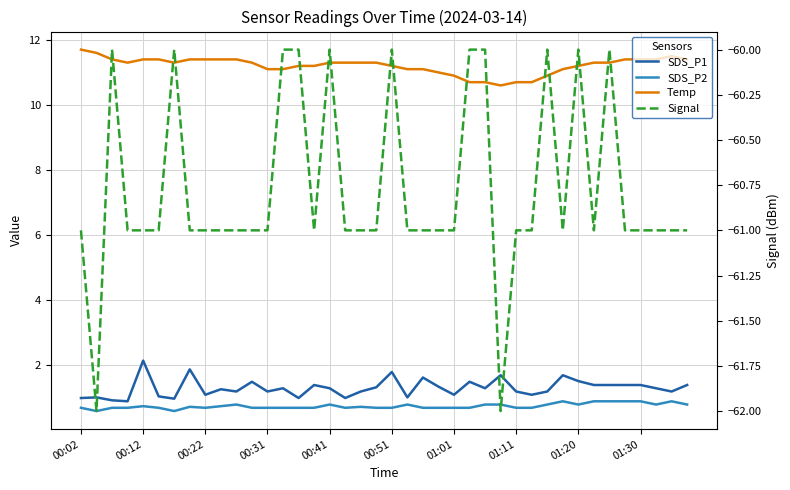

Is it true that Signal equals -87.6 at 29?

False